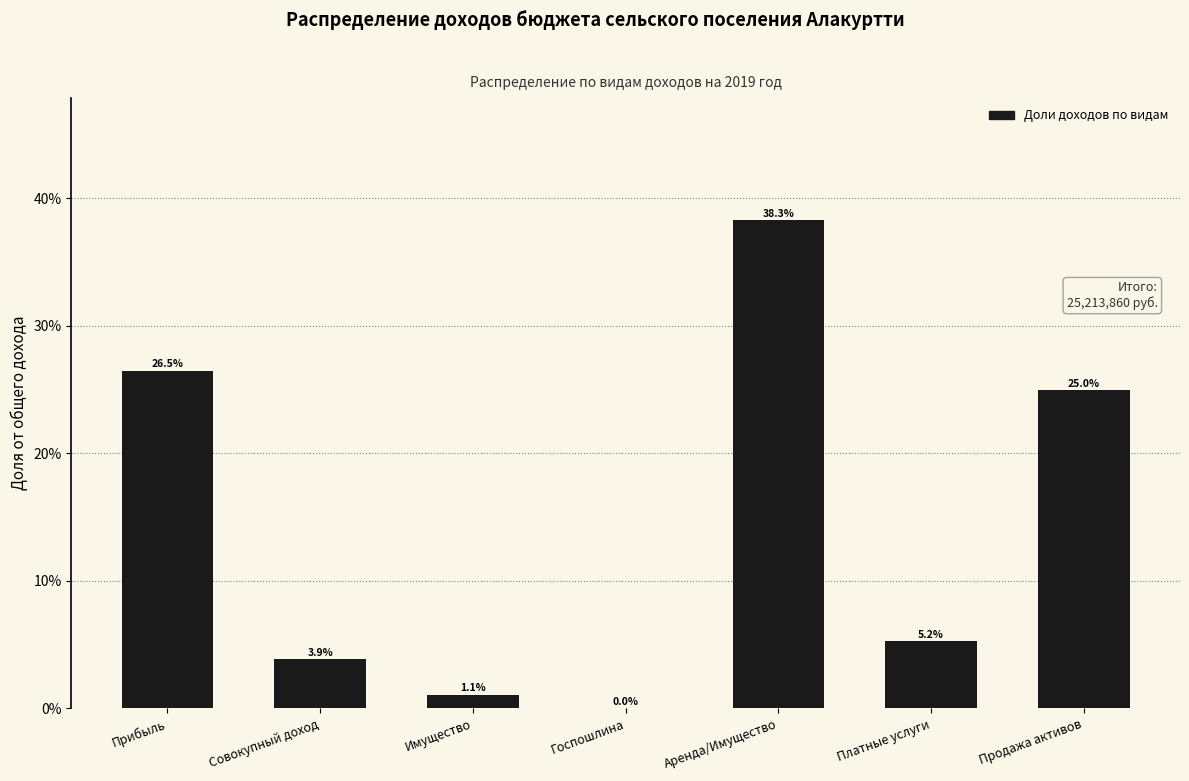

What is the maximum value shown in the chart?

38.3